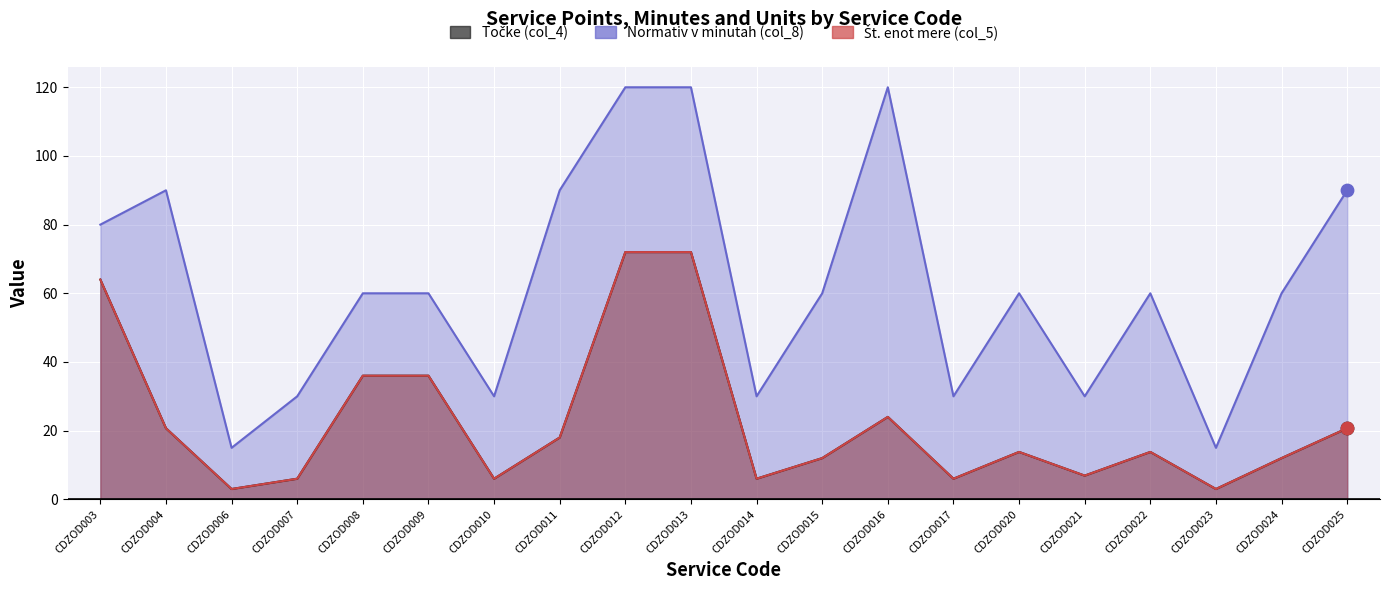

Which series reaches the minimum Y coordinate?

Točke (col_4)